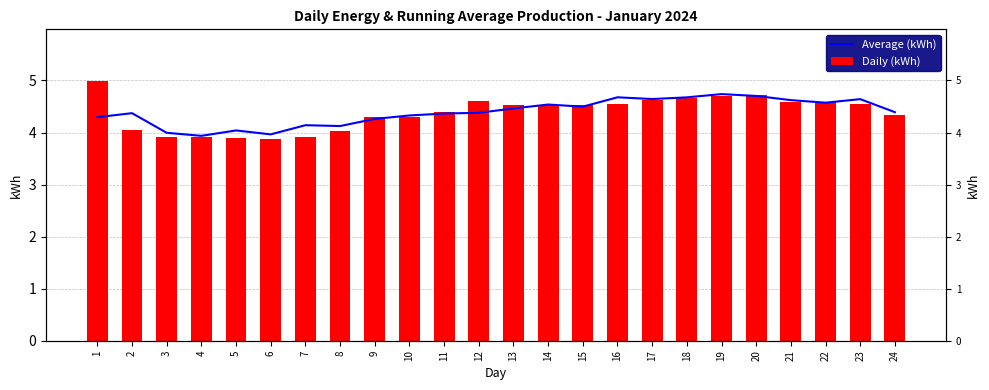

How many categories are shown in the chart?

24